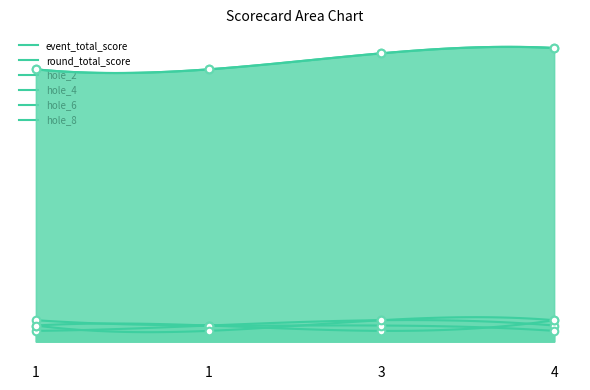

At which category is the sum across all series the highest?

4